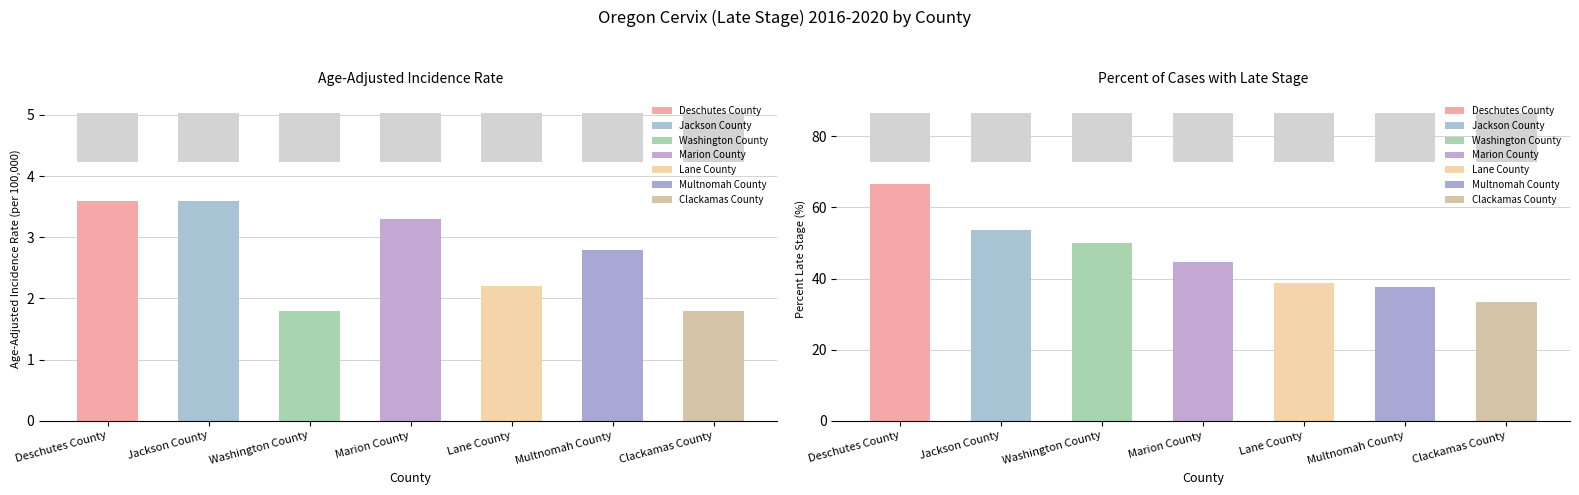

Which category has the highest value across all series?

Deschutes County